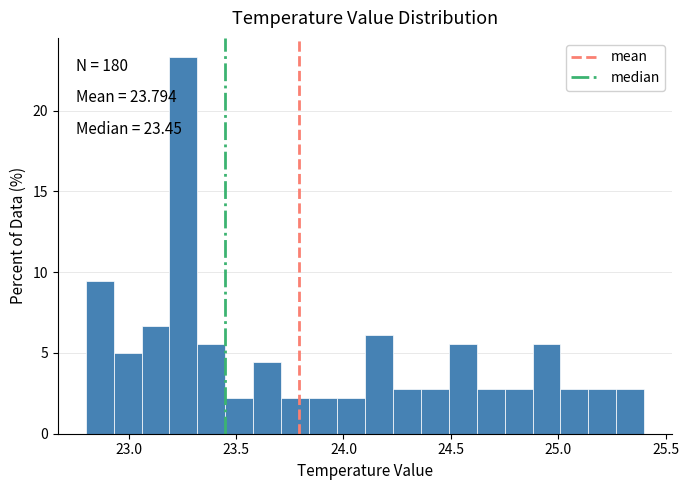

Read against the x-axis, roughly where is the centre of the tallest bar?

23.25